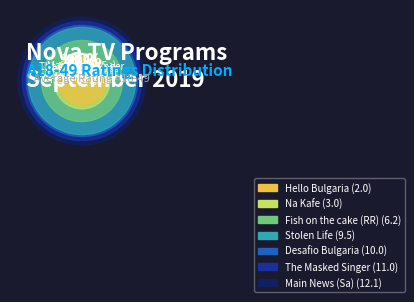

What is the largest slice in the pie chart?

Main News (Sa)